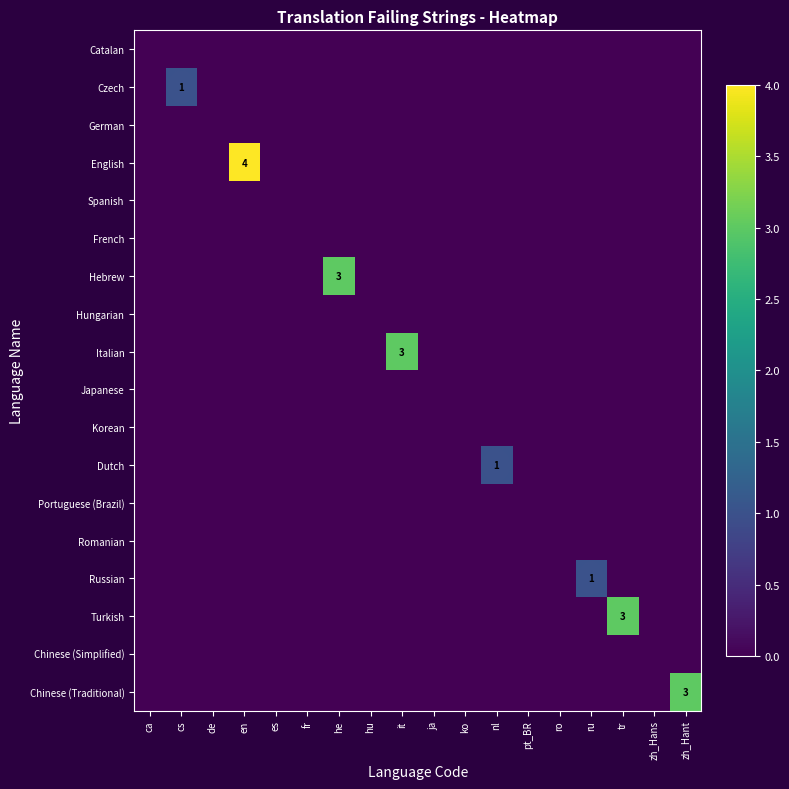

What is the maximum value shown in the chart?

4